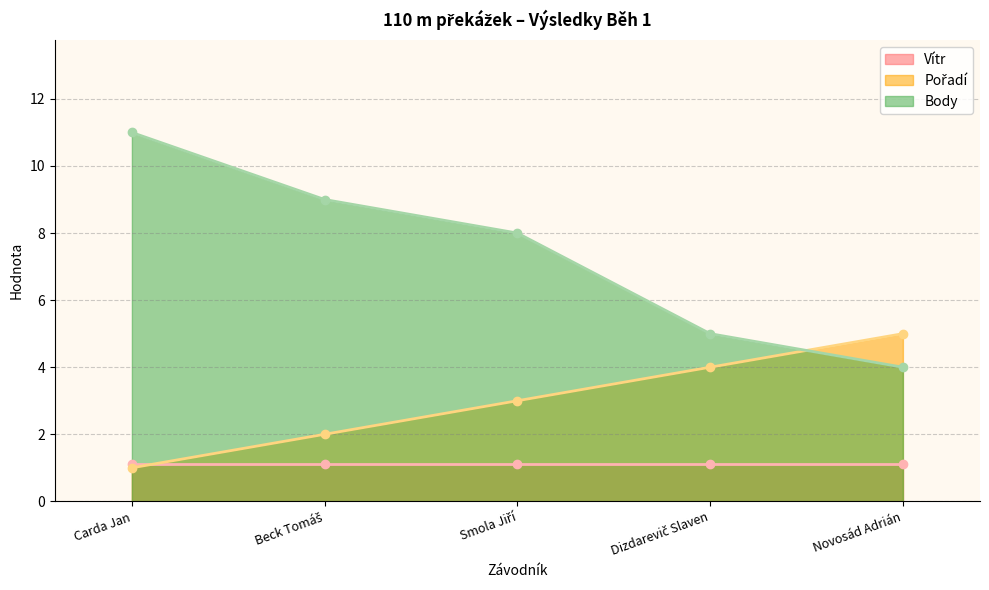

At how many categories does at least one series exceed 10?

1